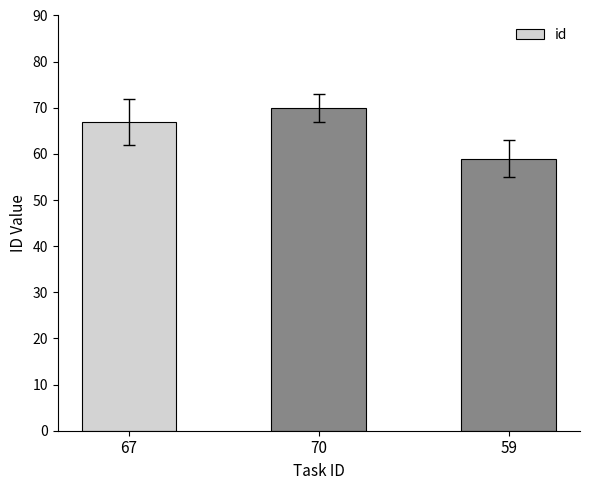

Approximately how many times larger is the value at 70 compared to 59?

1.2